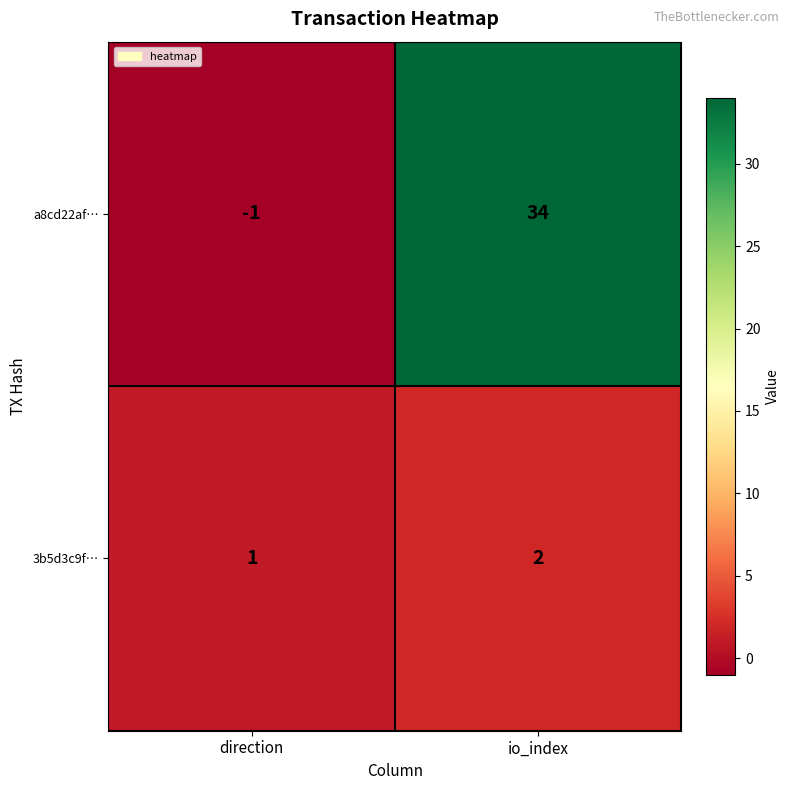

At which label is a8cd22af… closest to 16?

direction